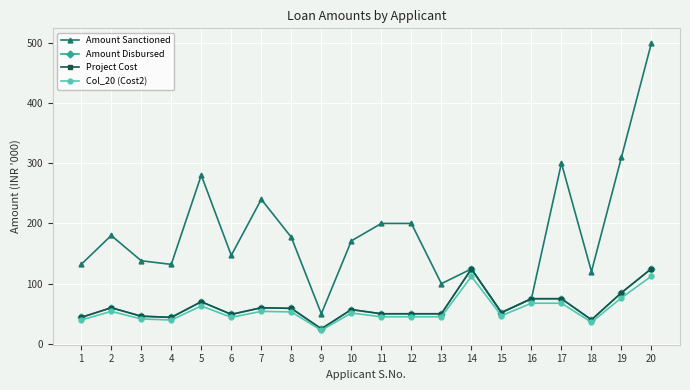

At which category is the sum across all series the highest?

20